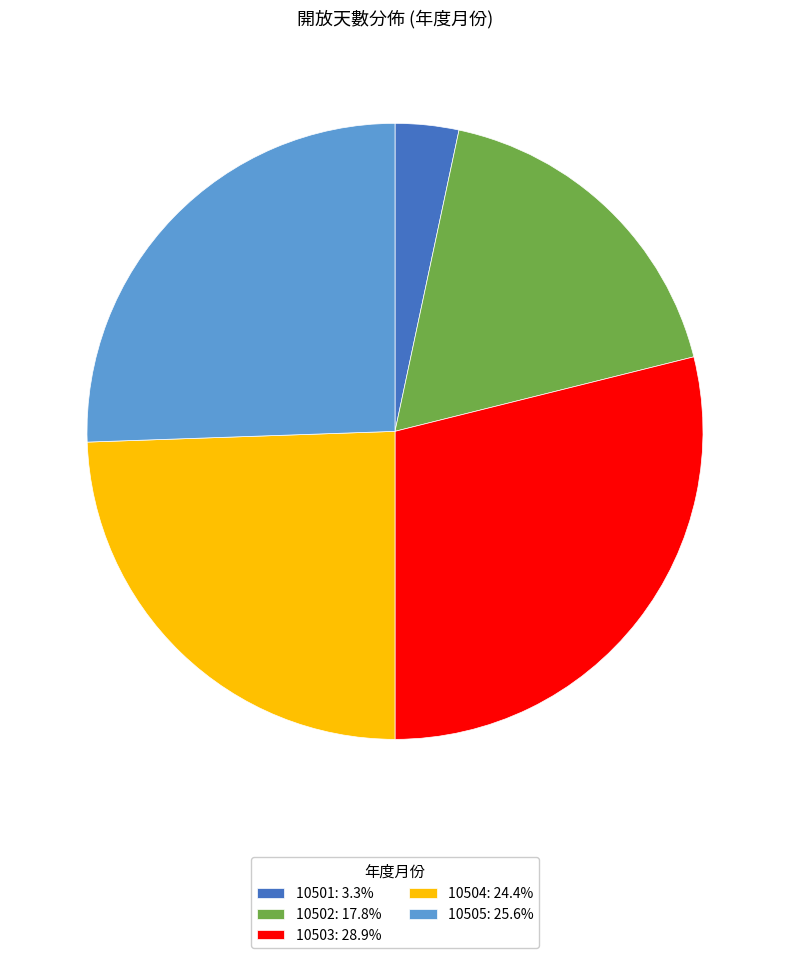

Between 10501 and 10503, which is larger?

10503